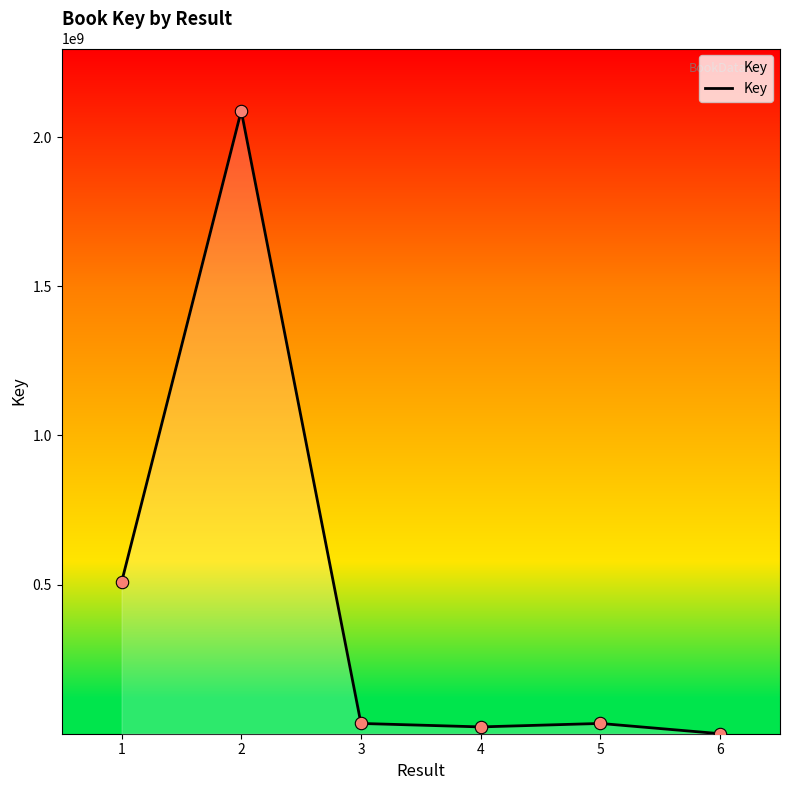

What is the change in value from 2 to 3?

-2053671702